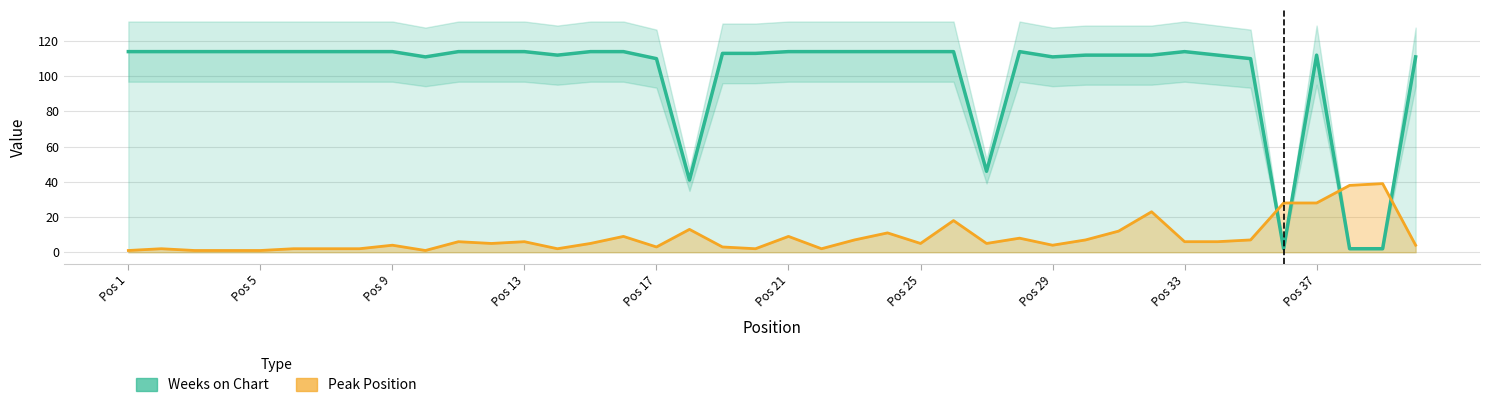

What is the maximum value shown in the chart?

114